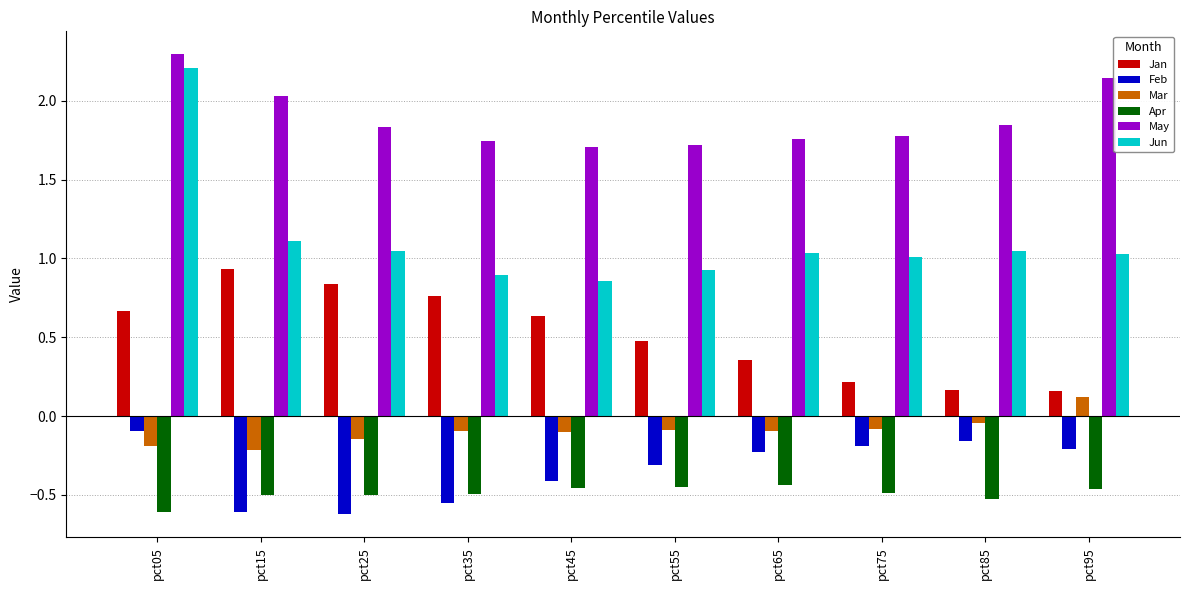

What is the spread (max minus min) of values at pct45?

2.2